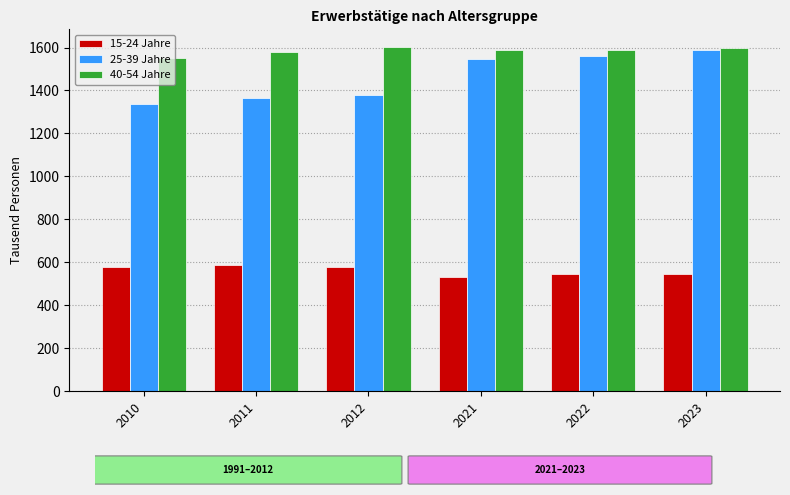

Which category has the lowest value in the 25-39 Jahre series?

2010